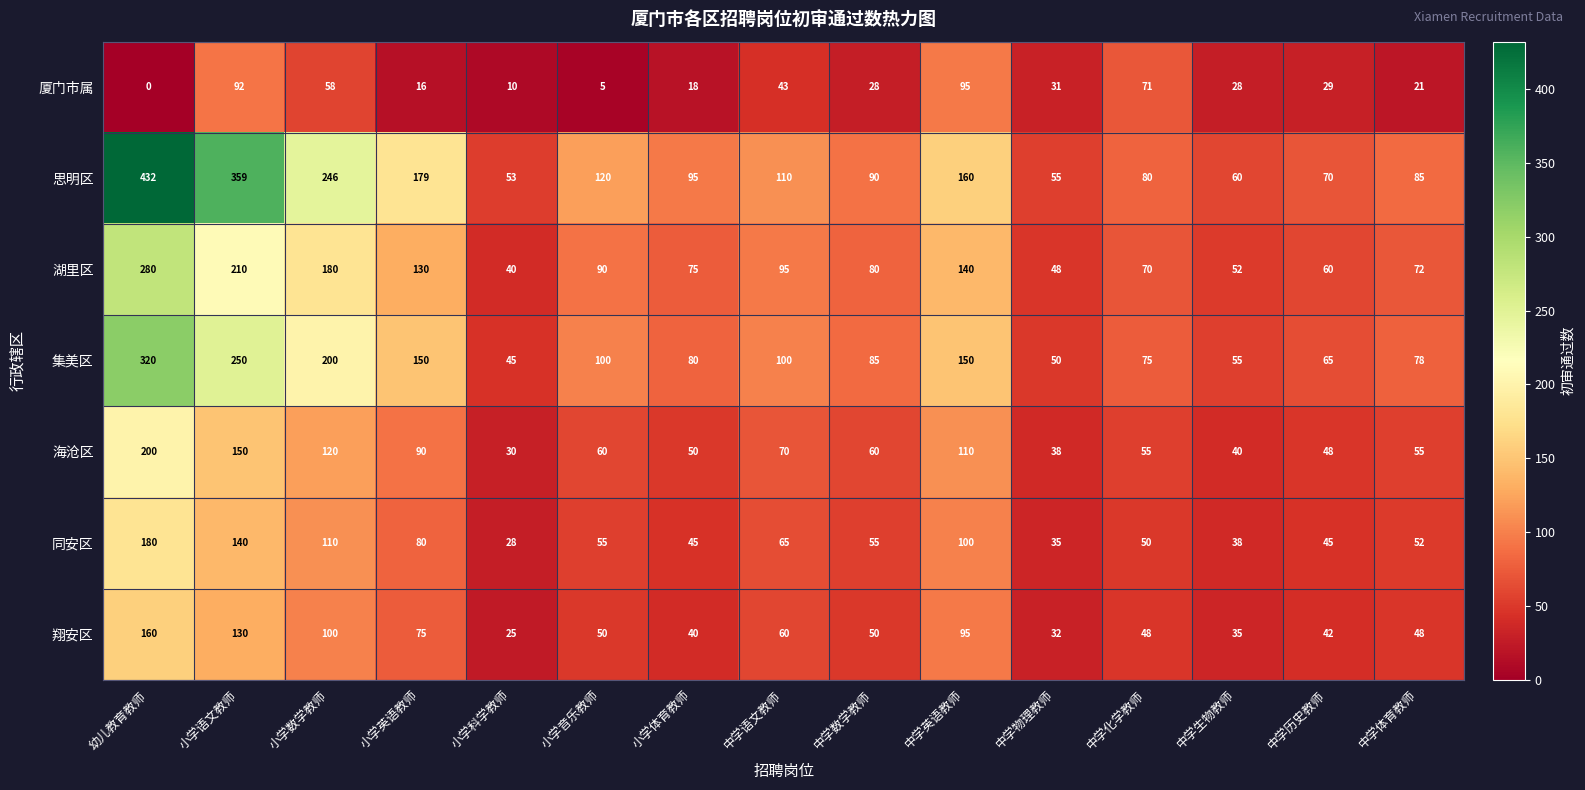

The 厦门市属 series shows 20 at 中学语文教师. True or false?

False